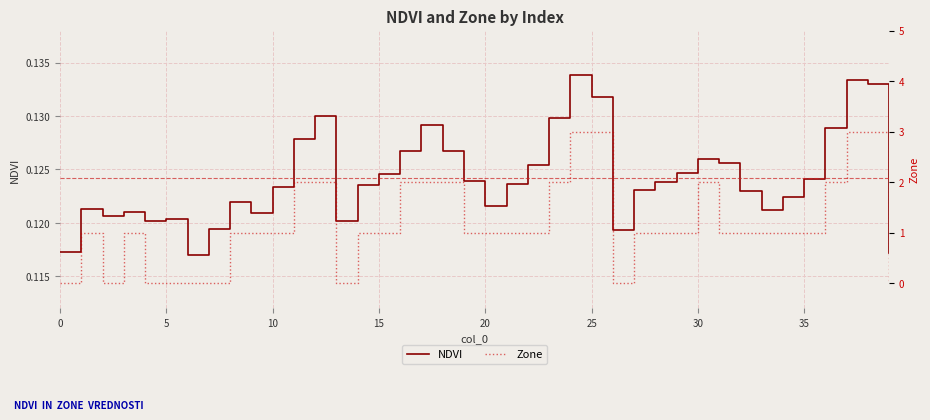

How many lines are shown in the chart?

2